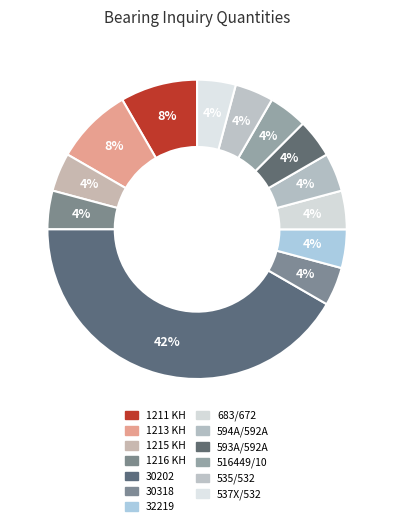

How many slices are in this pie chart?

13